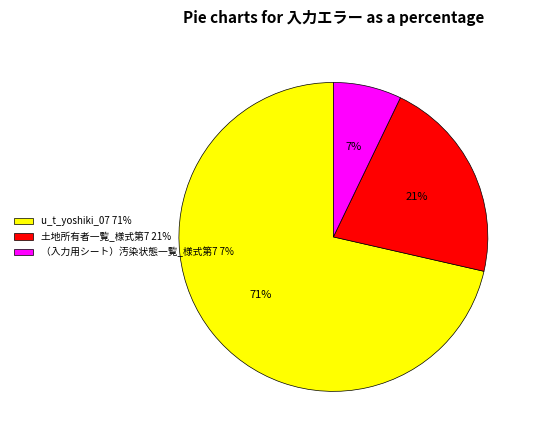

Rank the categories by value from highest to lowest.

u_t_yoshiki_07, 土地所有者一覧_様式第7, （入力用シート）汚染状態一覧_様式第7